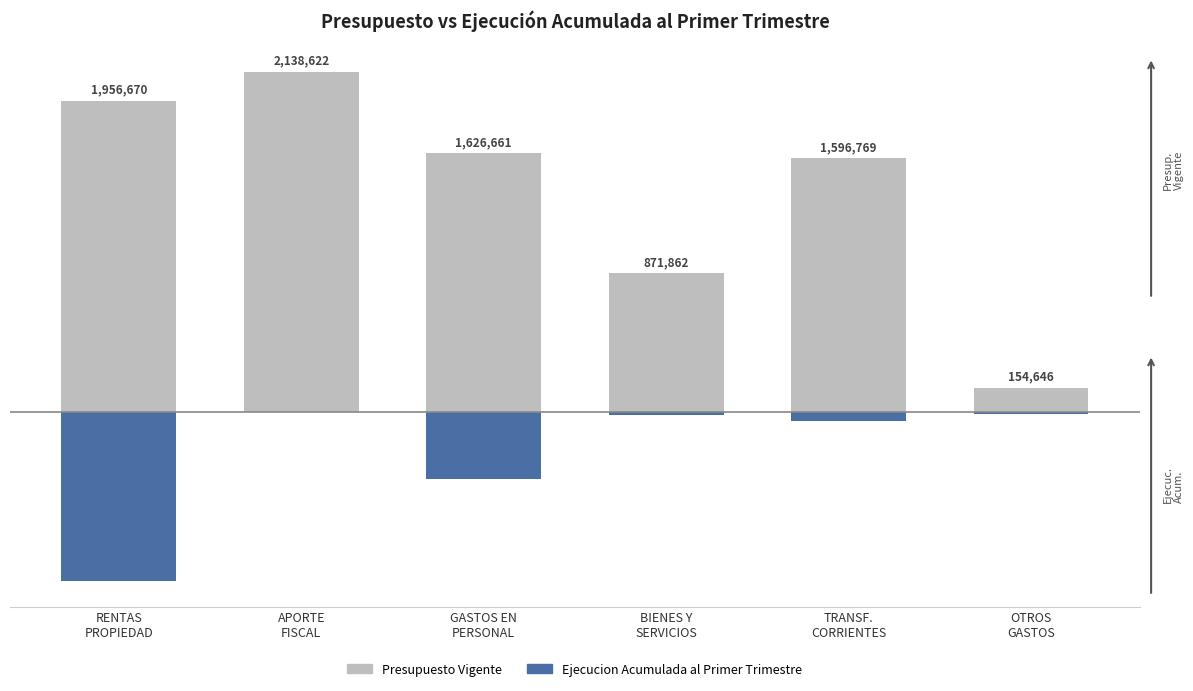

Are the bars horizontal?

No